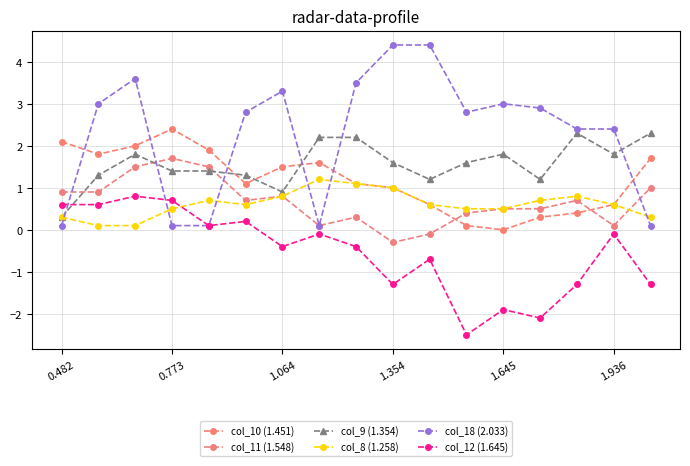

Reading right to left, what are all the values shown in this chart?

col_10 (1.451): 1.7	0.6	0.4	0.3	0.0	0.1	0.6	1.0	1.1	1.6	1.5	1.1	1.9	2.4	2.0	1.8	2.1
col_11 (1.548): 1.0	0.1	0.7	0.5	0.5	0.4	-0.1	-0.3	0.3	0.1	0.8	0.7	1.5	1.7	1.5	0.9	0.9
col_9 (1.354): 2.3	1.8	2.3	1.2	1.8	1.6	1.2	1.6	2.2	2.2	0.9	1.3	1.4	1.4	1.8	1.3	0.3
col_8 (1.258): 0.3	0.6	0.8	0.7	0.5	0.5	0.6	1.0	1.1	1.2	0.8	0.6	0.7	0.5	0.1	0.1	0.3
col_18 (2.033): 0.1	2.4	2.4	2.9	3.0	2.8	4.4	4.4	3.5	0.1	3.3	2.8	0.1	0.1	3.6	3.0	0.1
col_12 (1.645): -1.3	-0.1	-1.3	-2.1	-1.9	-2.5	-0.7	-1.3	-0.4	-0.1	-0.4	0.2	0.1	0.7	0.8	0.6	0.6